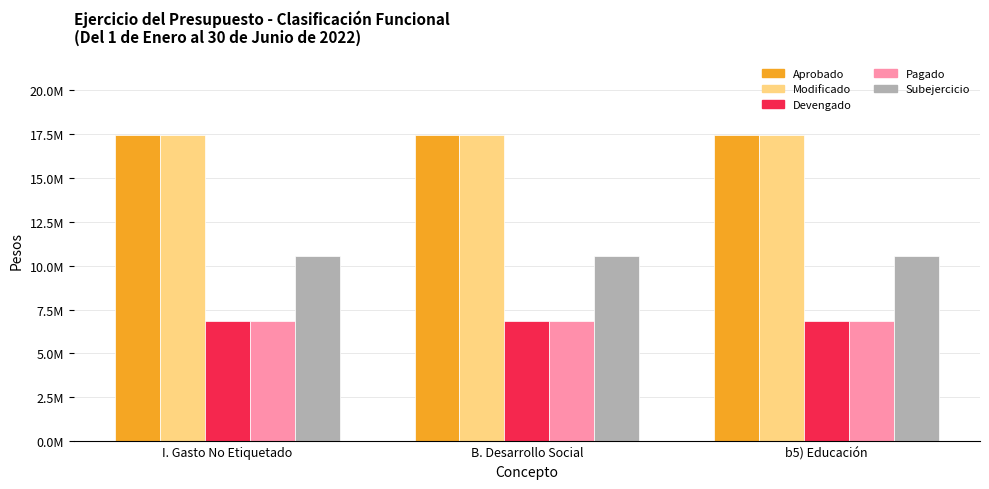

What are all the series names shown in the legend?

Aprobado, Modificado, Devengado, Pagado, Subejercicio